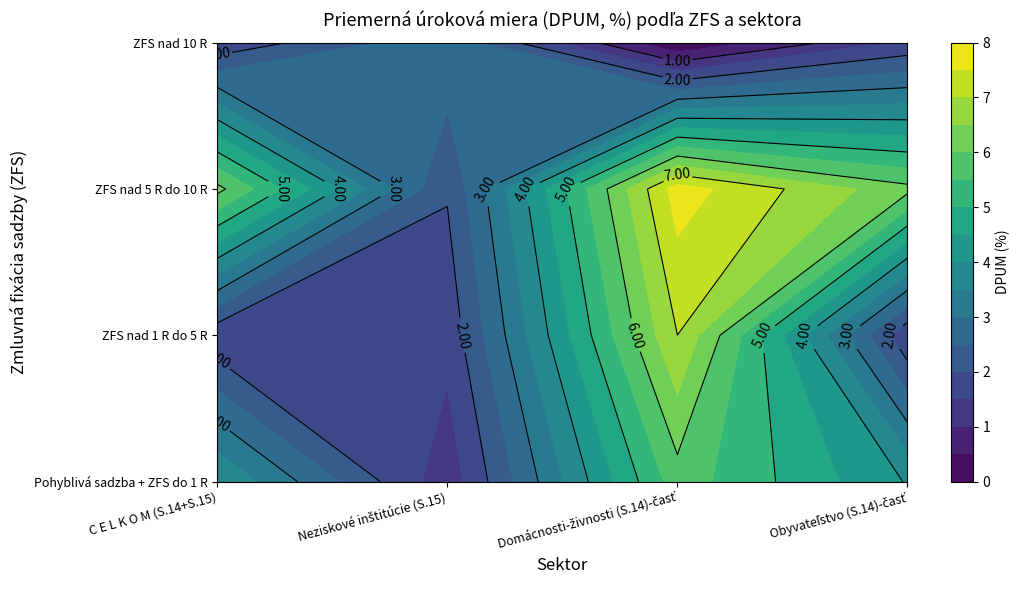

Which category has the lowest value across all series?

Domácnosti-živnosti (S.14)-časť